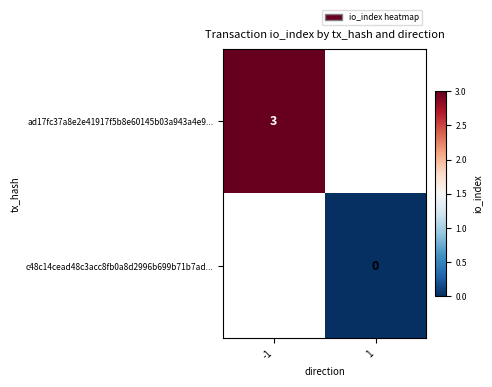

At how many categories does at least one series exceed 0?

1